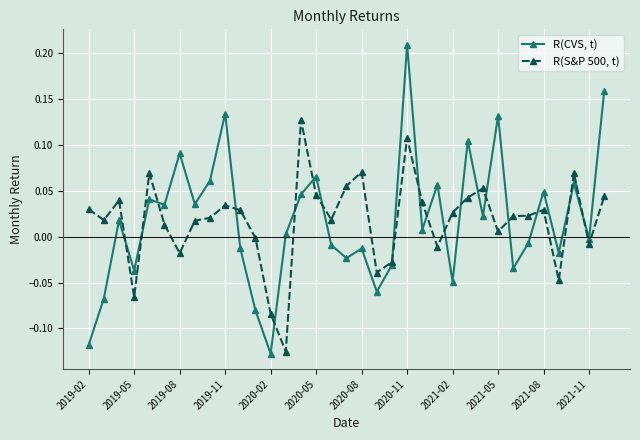

List the series in order of their peak value, lowest first.

R(S&P 500, t), R(CVS, t)